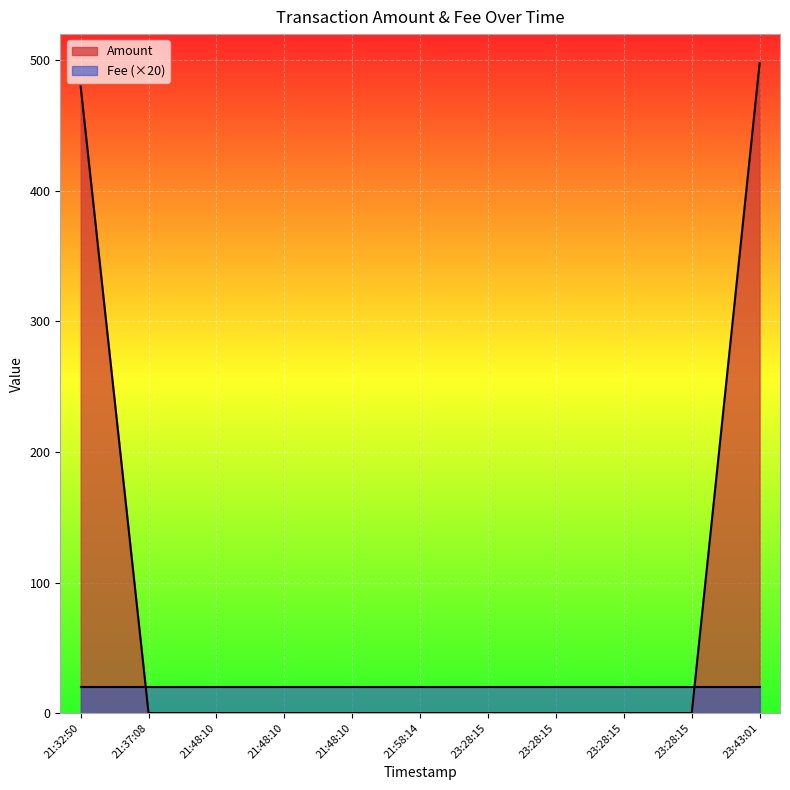

Is it true that the value at 23:28:15 is 0.0?

True